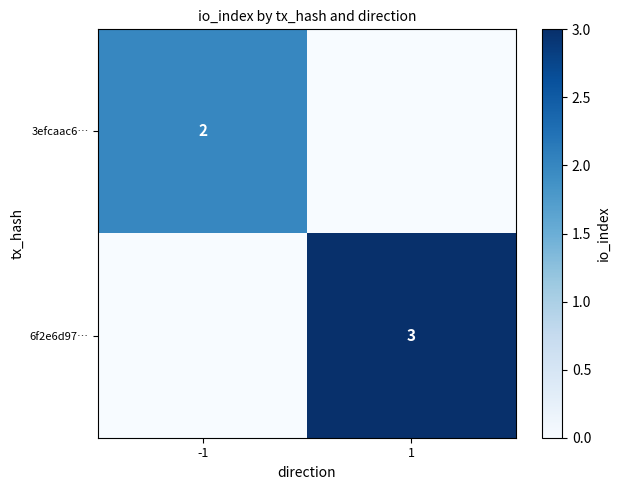

True or false: 6f2e6d97… has a value of 3 at 1.

True